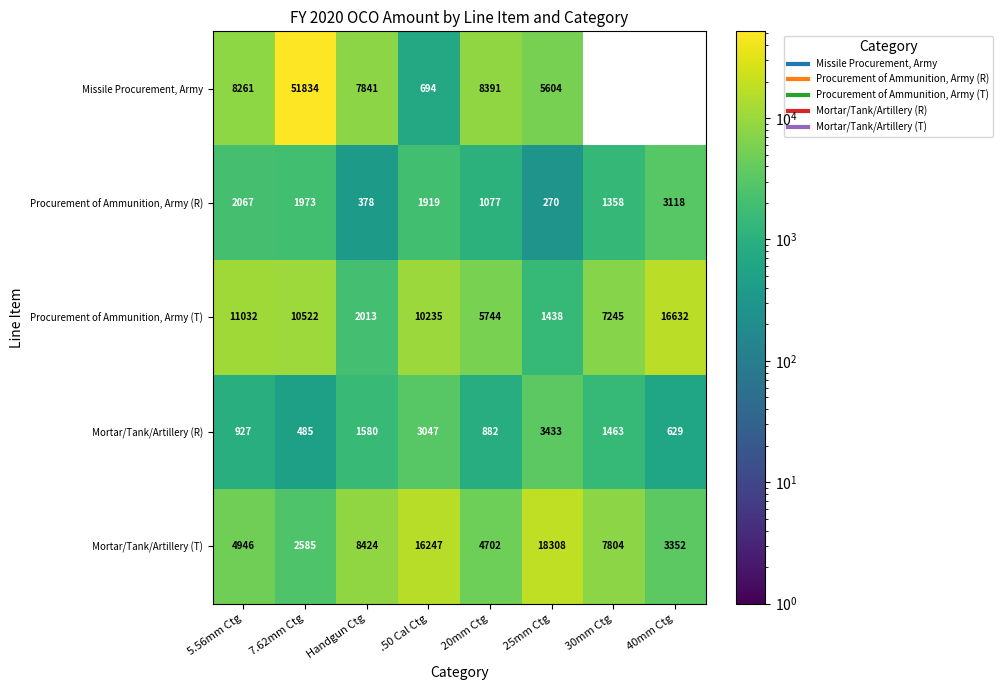

The Mortar/Tank/Artillery (T) series shows 2585 at 7.62mm Ctg. True or false?

True